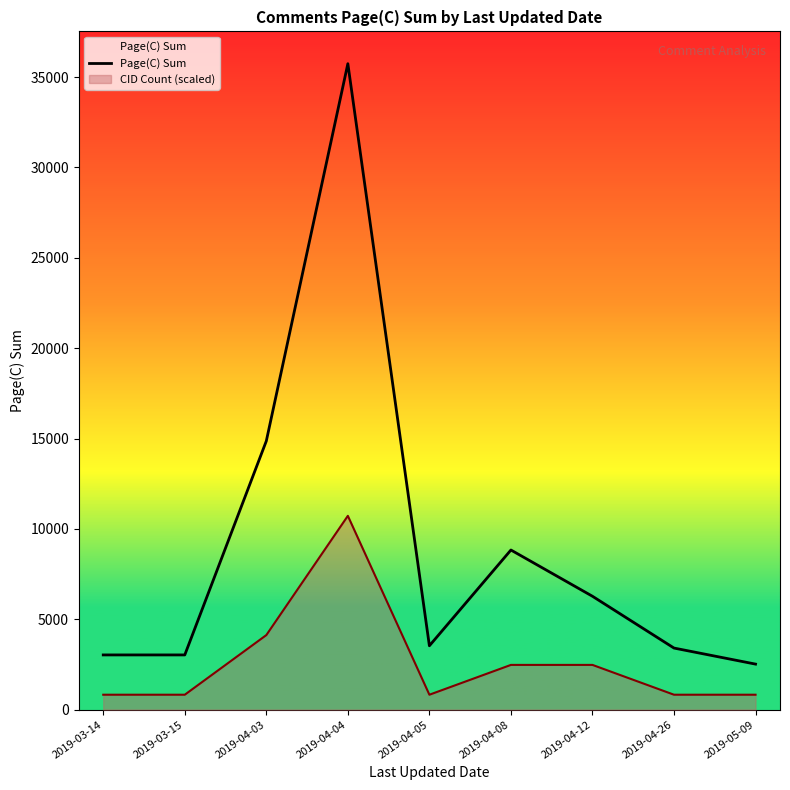

How many interior local peaks (higher than both neighbors) does the data have?

2